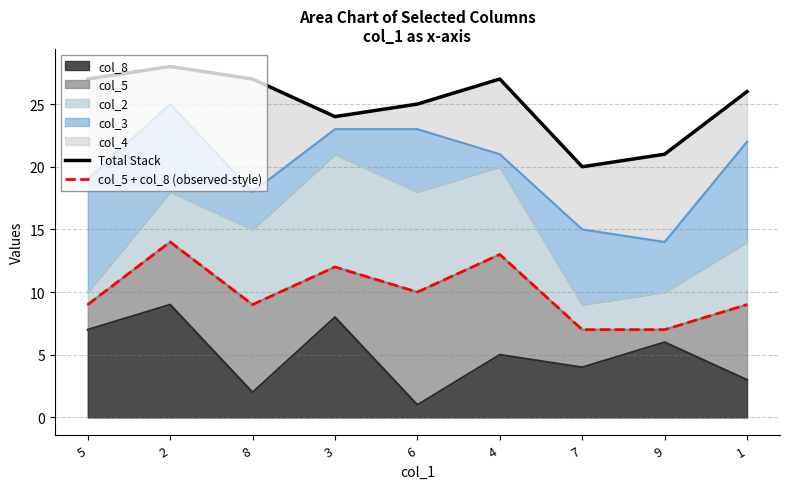

What is the sum of all Total Stack values?

225